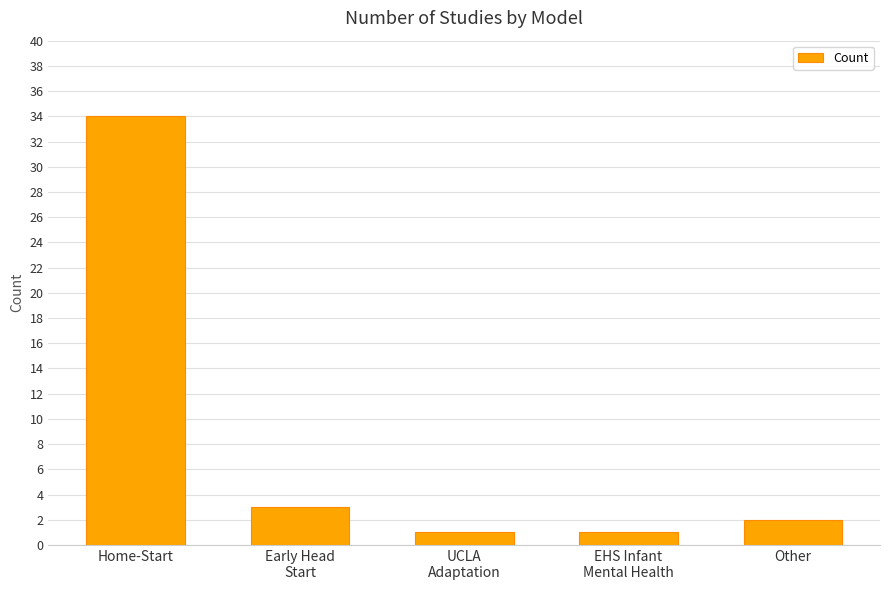

What is the change in value from Home-Start to Other?

-32